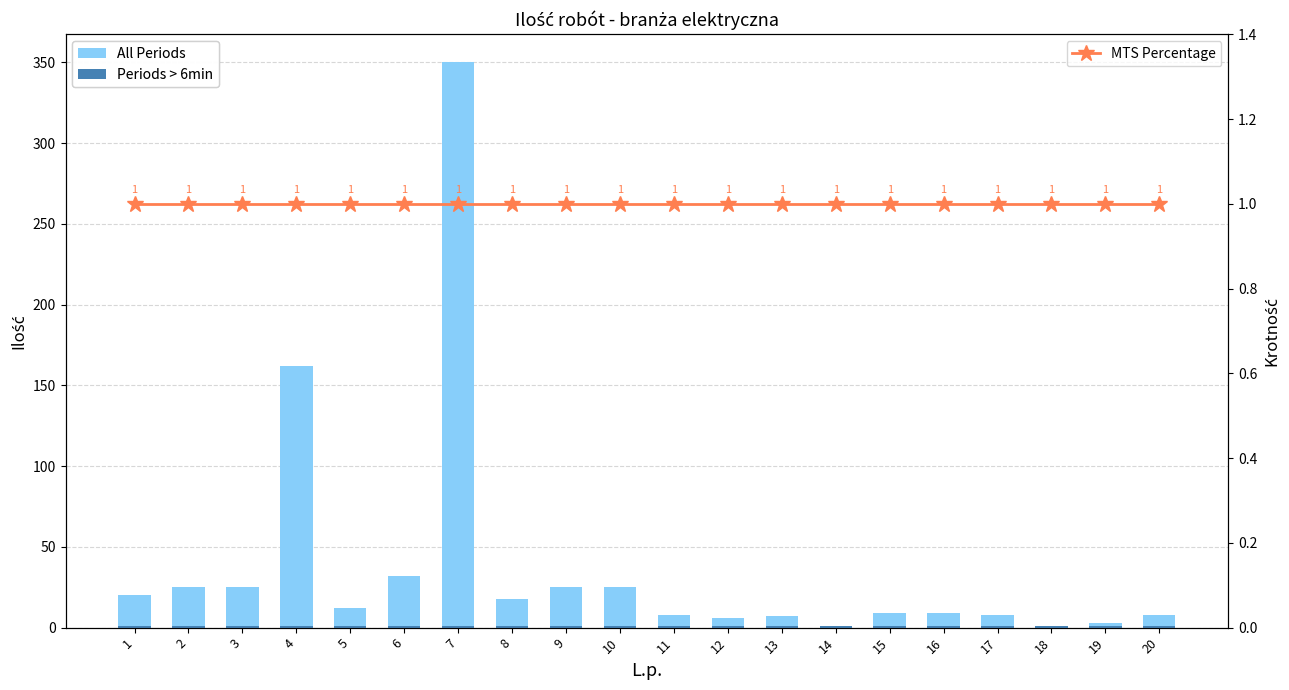

What is the greatest value displayed?

350